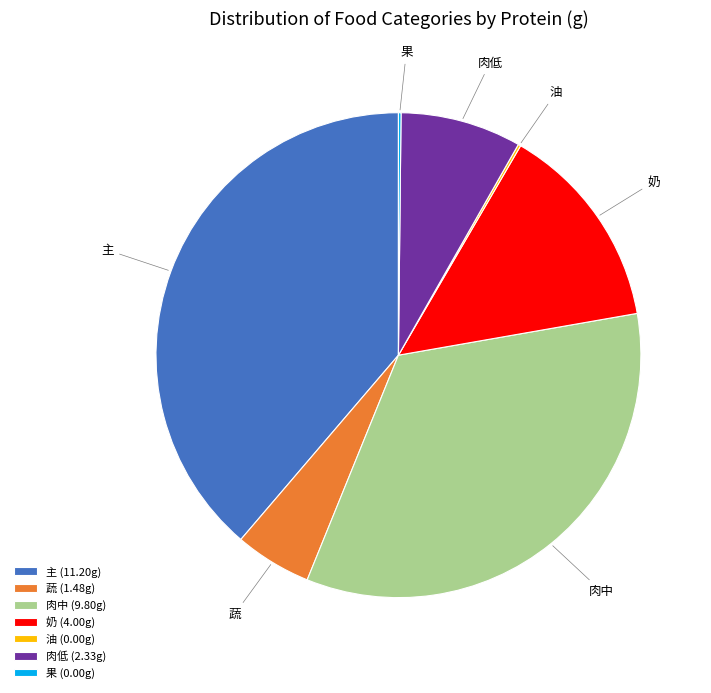

Combined, do 肉中 (9.80g) and 奶 (4.00g) account for over 50%?

No